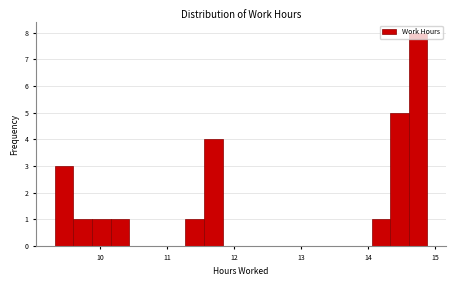

Read against the x-axis, roughly where is the centre of the tallest bar?

14.8